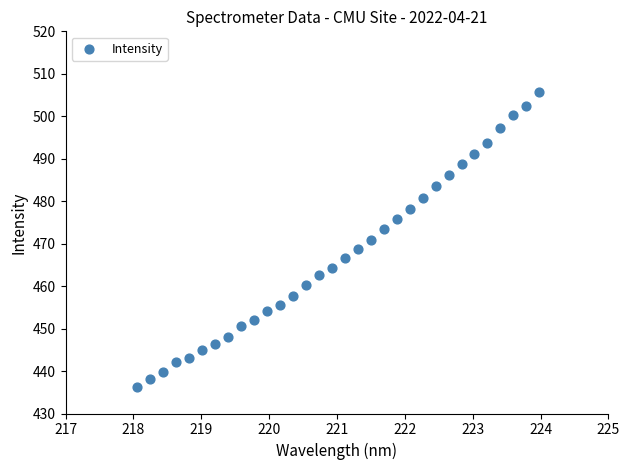

What is the range of X values (max minus min)?

5.9